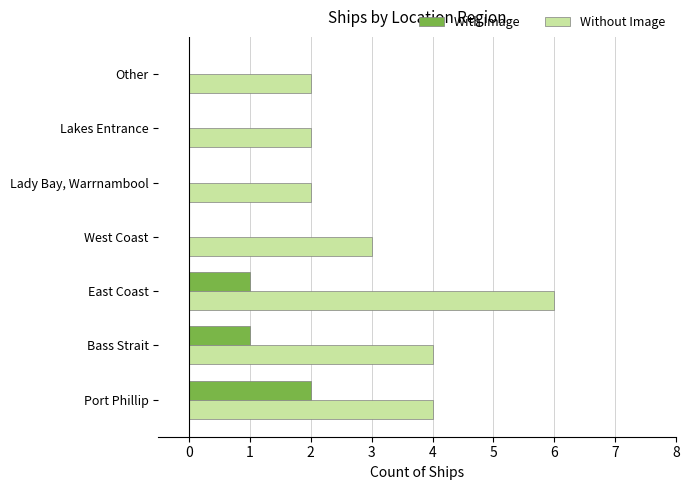

Which series has the largest total across all categories?

Without Image